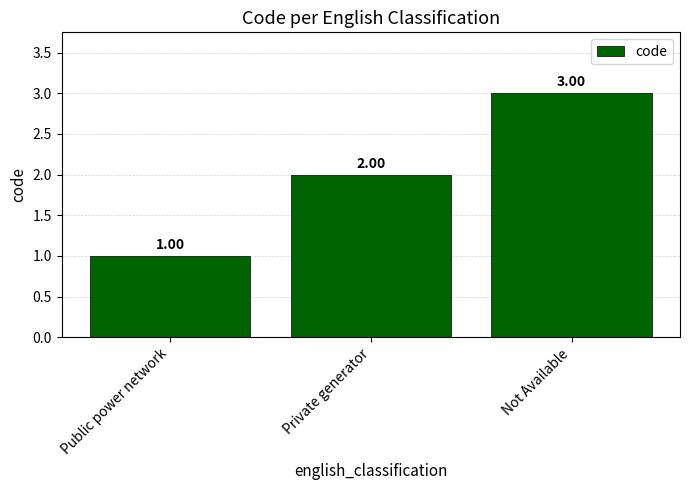

The value at Public power network is 0. True or false?

False